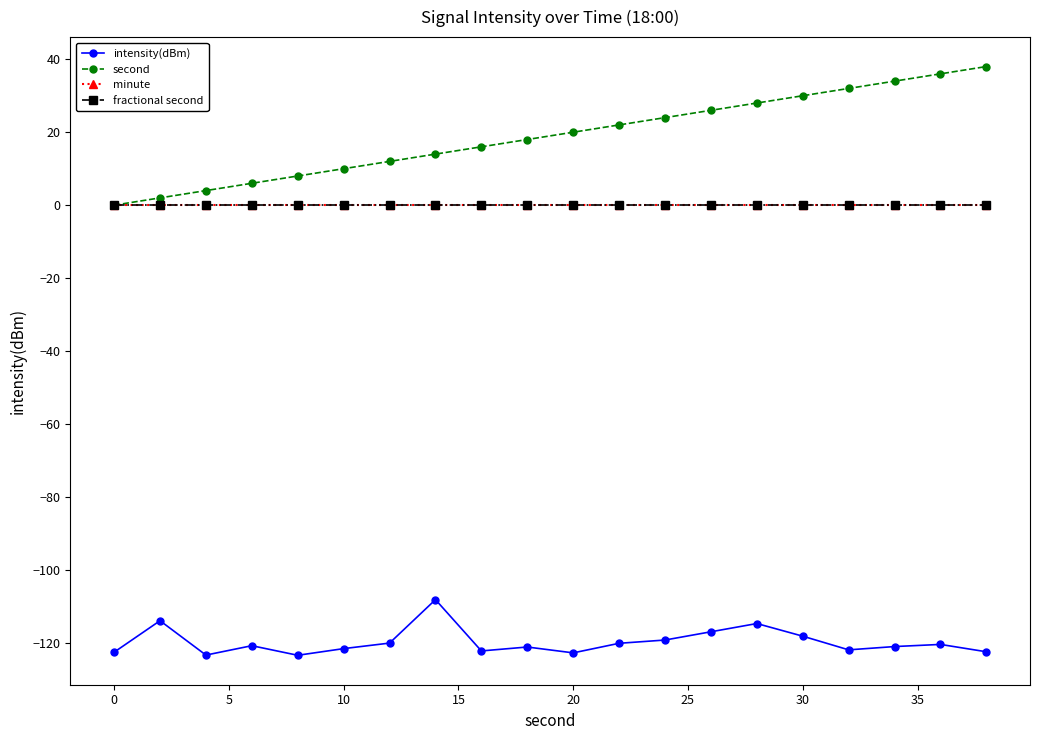

How many values in the intensity(dBm) series are below -120?

14